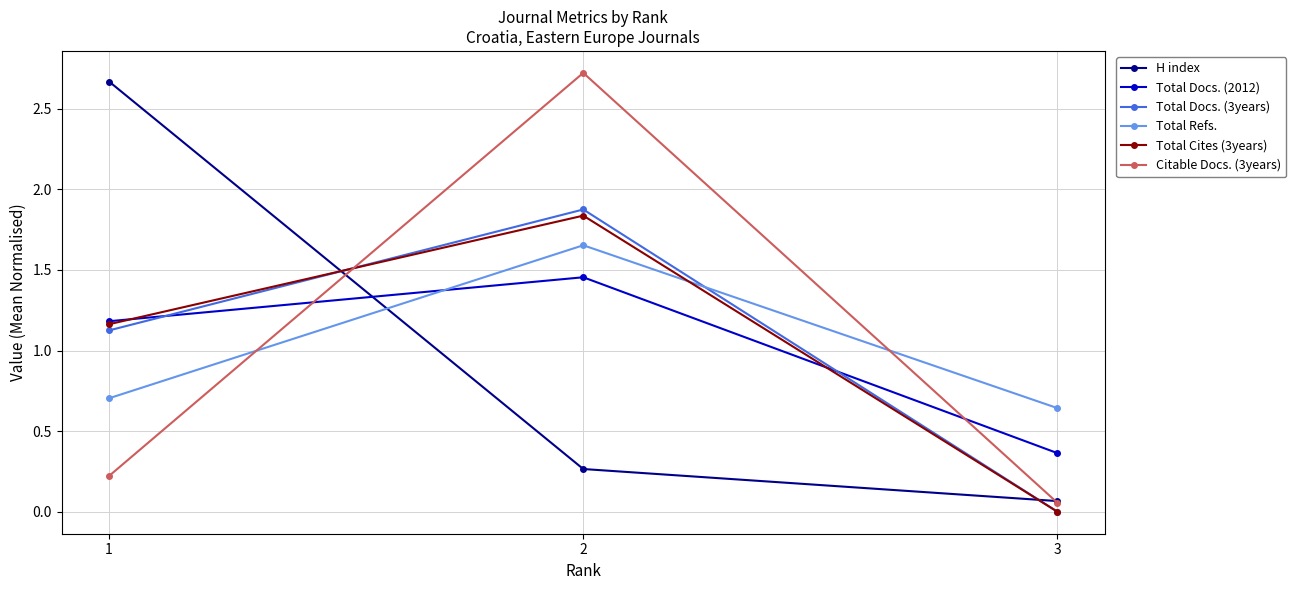

How many categories are shown in the chart?

3